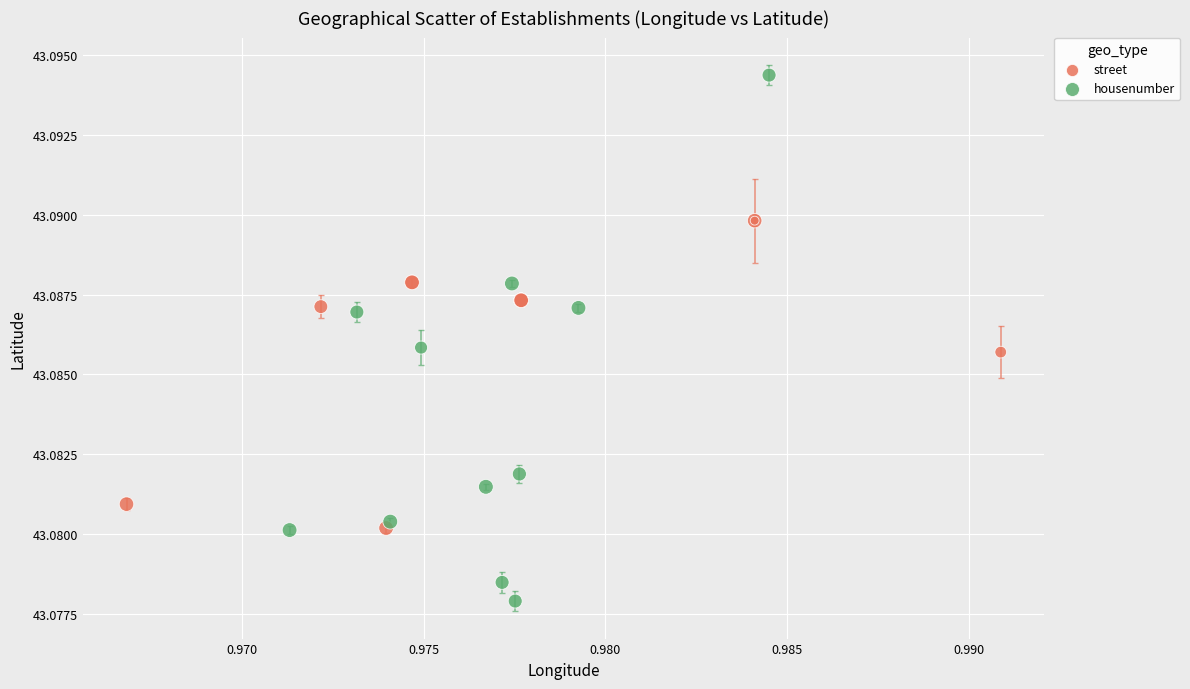

Which series has the largest Y range (max minus min)?

housenumber